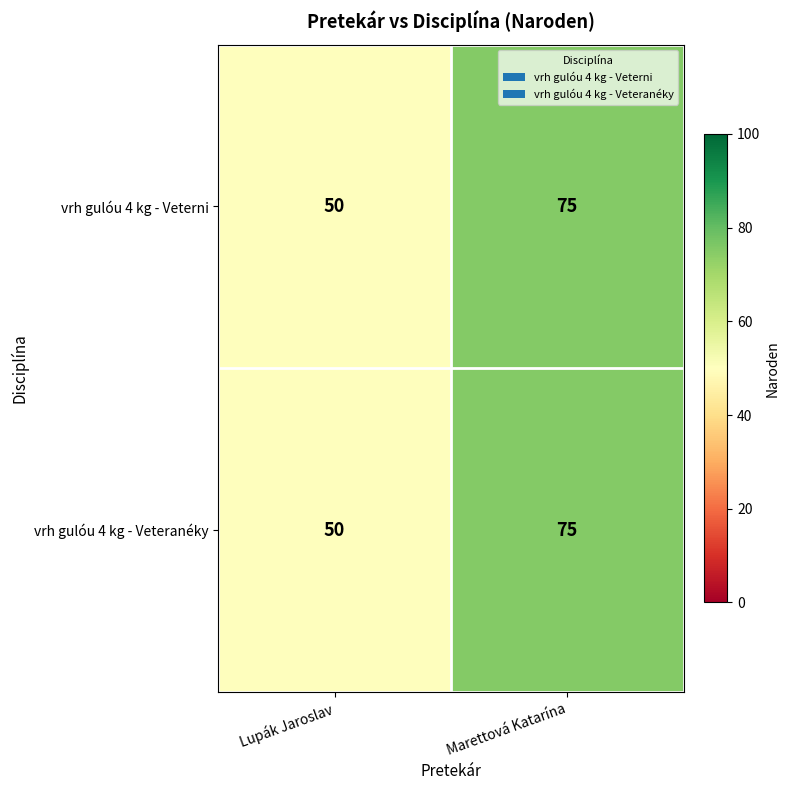

Reading right to left, extract all data points from this chart.

vrh gulóu 4 kg - Veterni: Marettová Katarína=75	Lupák Jaroslav=50
vrh gulóu 4 kg - Veteranéky: Marettová Katarína=75	Lupák Jaroslav=50